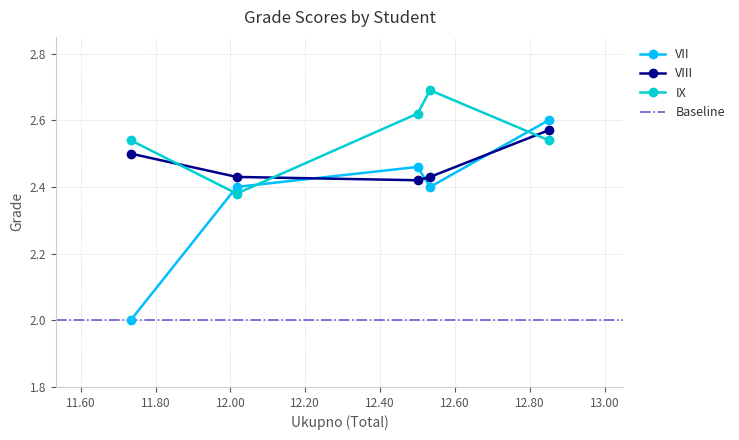

What is the lowest value of the VII series?

2.0